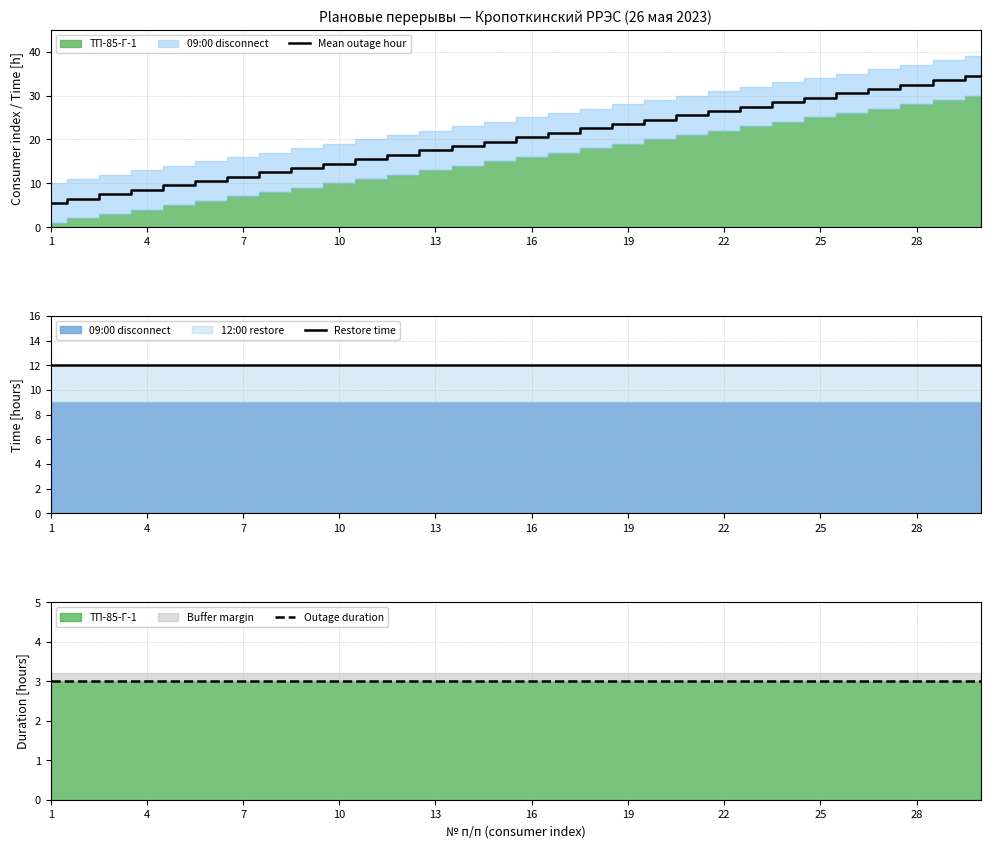

Is it true that Mean outage hour equals 33.5 at 16?

False